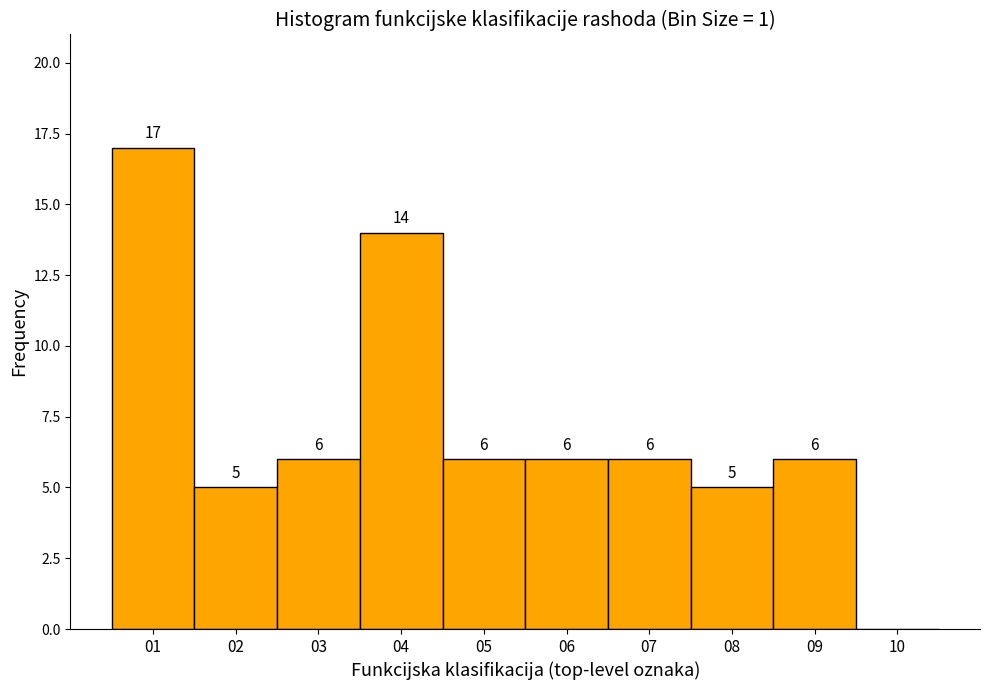

Which range on the x-axis has the tallest bar?

0.5 to 1.5